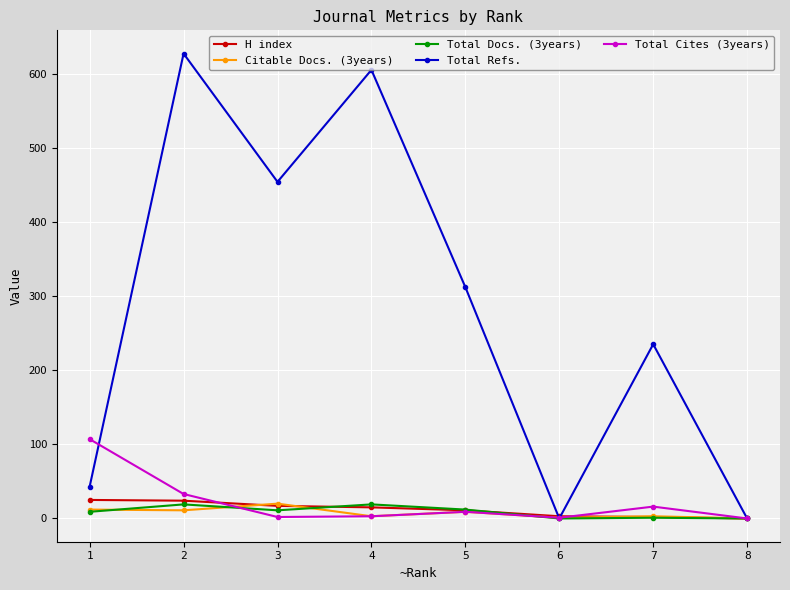

At which category does Total Refs. reach its first local peak?

2